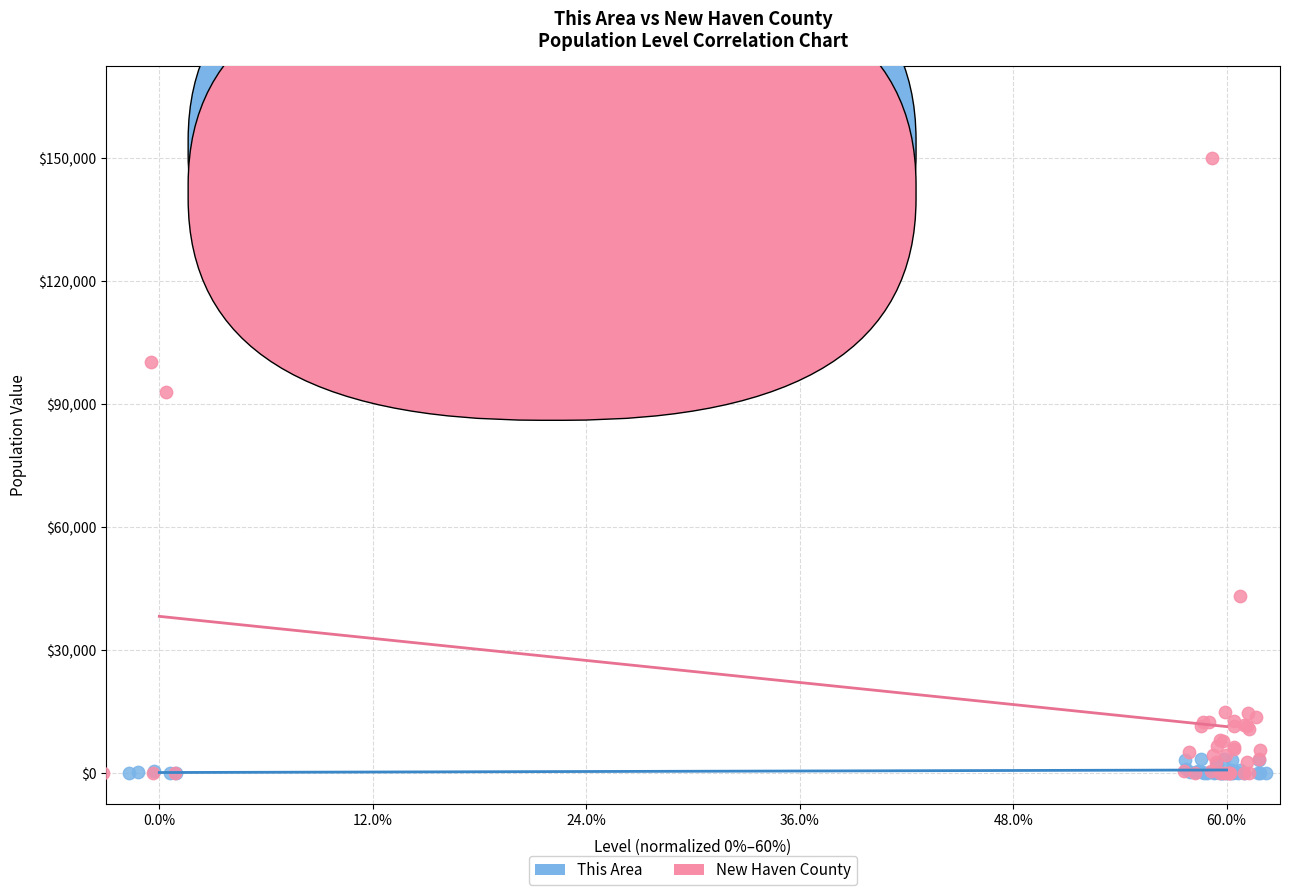

Which series has the largest Y range (max minus min)?

New Haven County